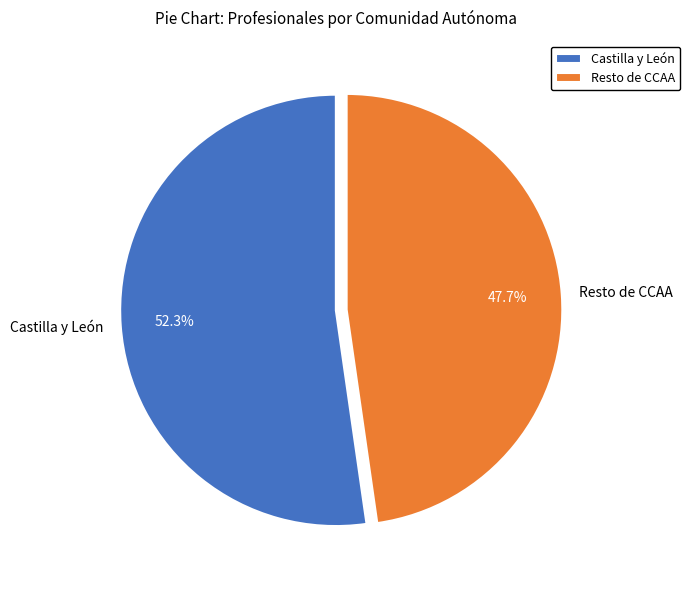

Is it true that Castilla y León is 52% of the pie?

True